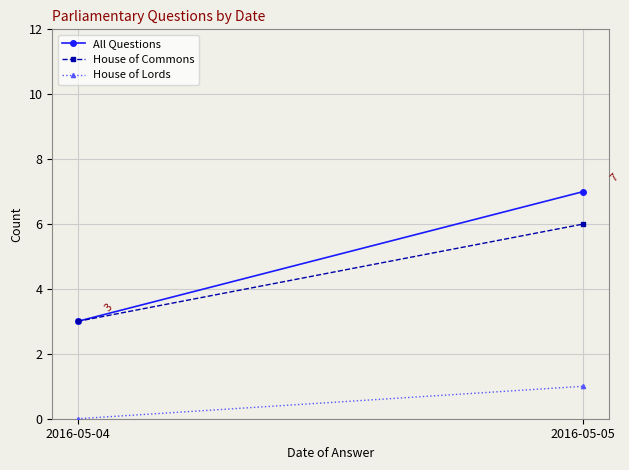

Which category has the highest value across all series?

2016-05-05